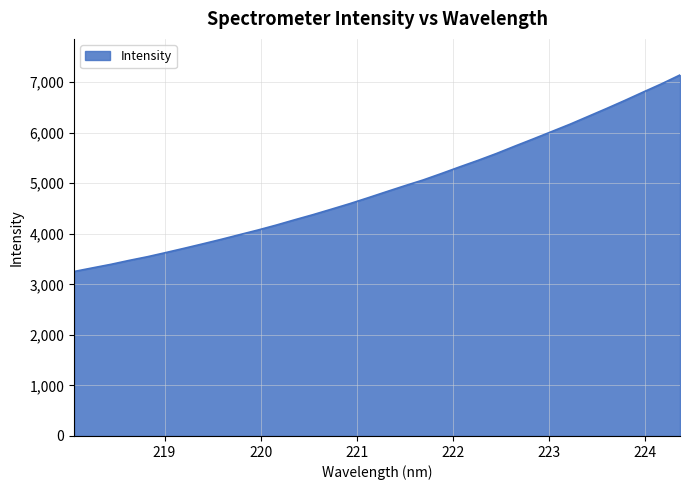

What is the minimum value shown in the chart?

3254.2